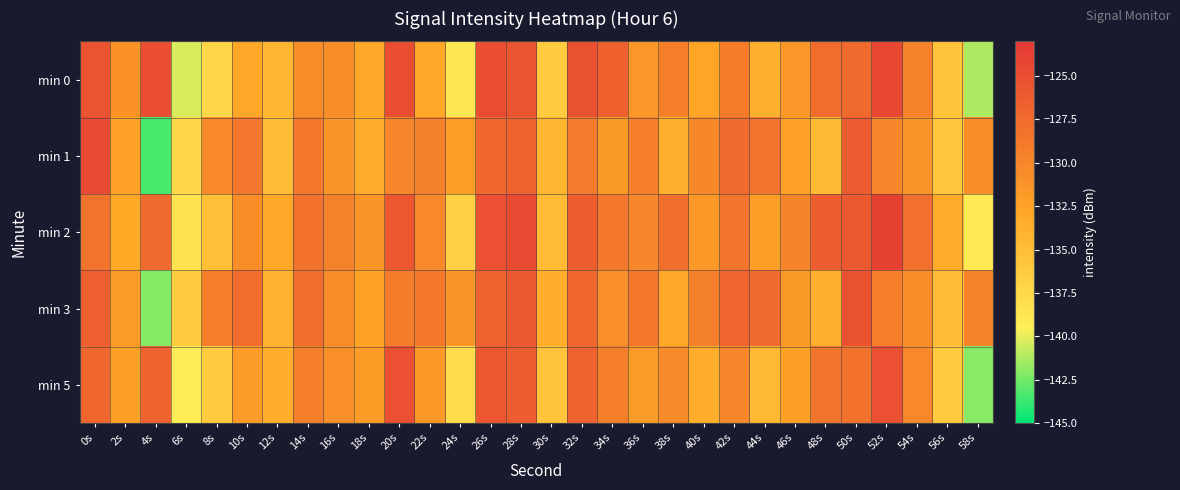

Which series has the widest spread of values?

min 1